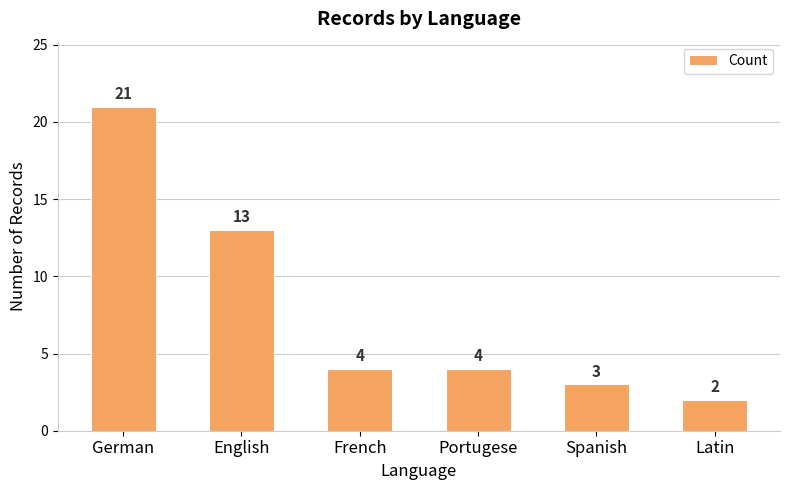

Between English and Portugese, which is larger?

English